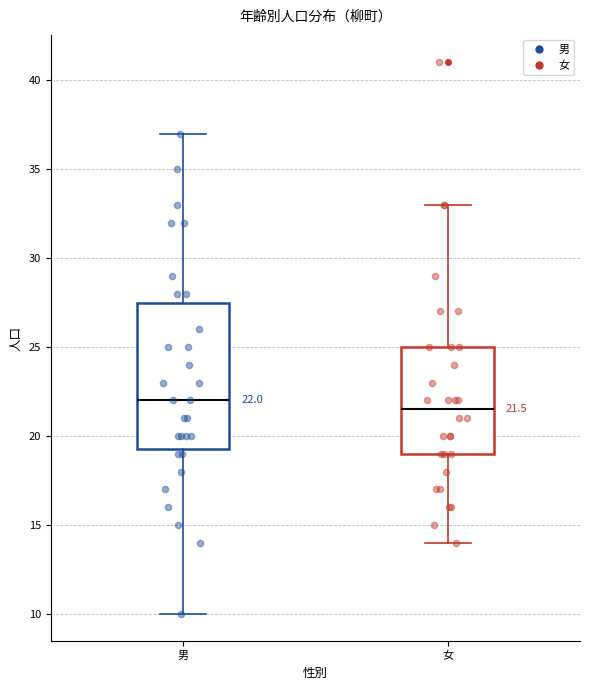

Which box has the lowest median line?

女